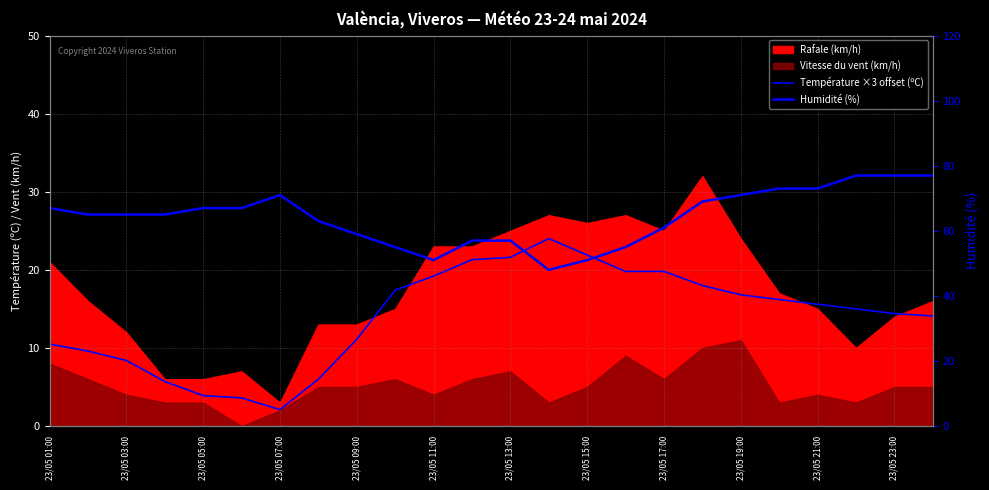

At which label does Humidité (%) reach its minimum?

13